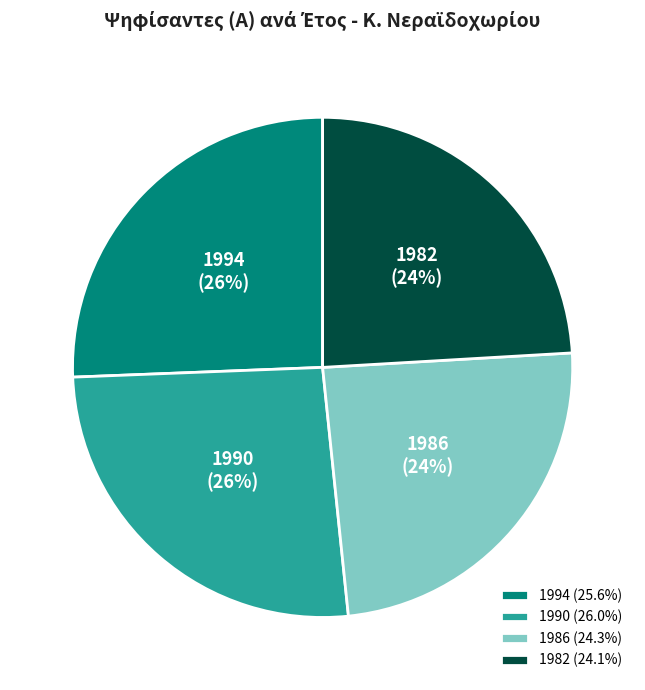

The 1982 slice represents 15% of the pie. True or false?

False